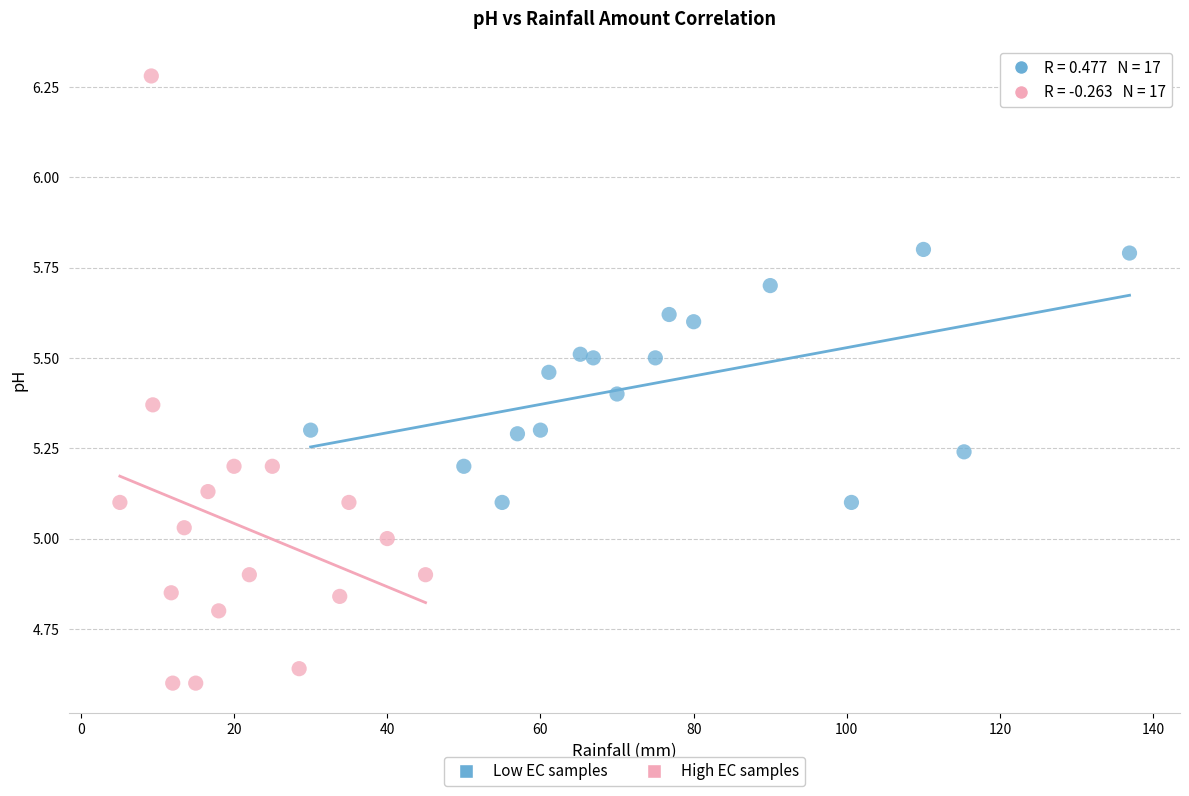

Which series has the widest spread of Y values?

High EC samples